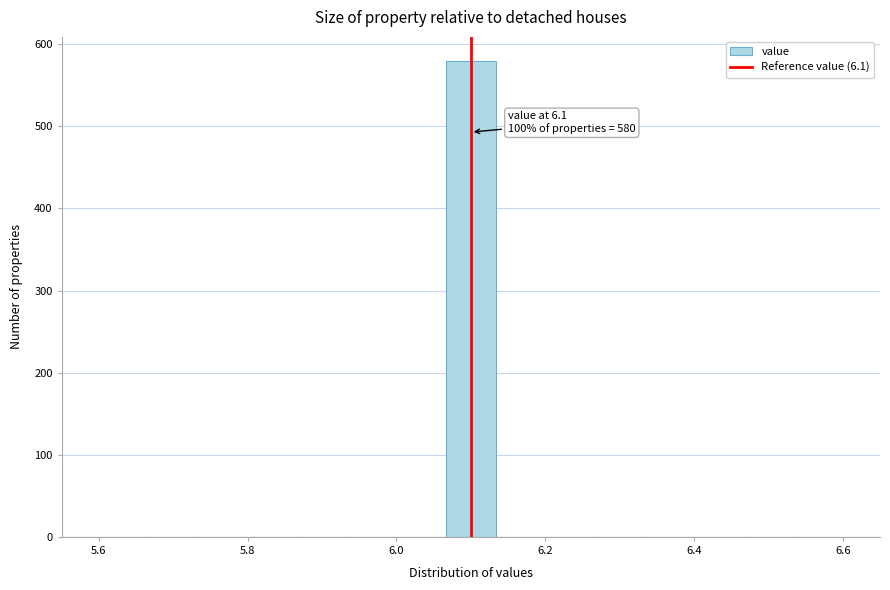

Read against the x-axis, roughly where is the centre of the tallest bar?

6.10